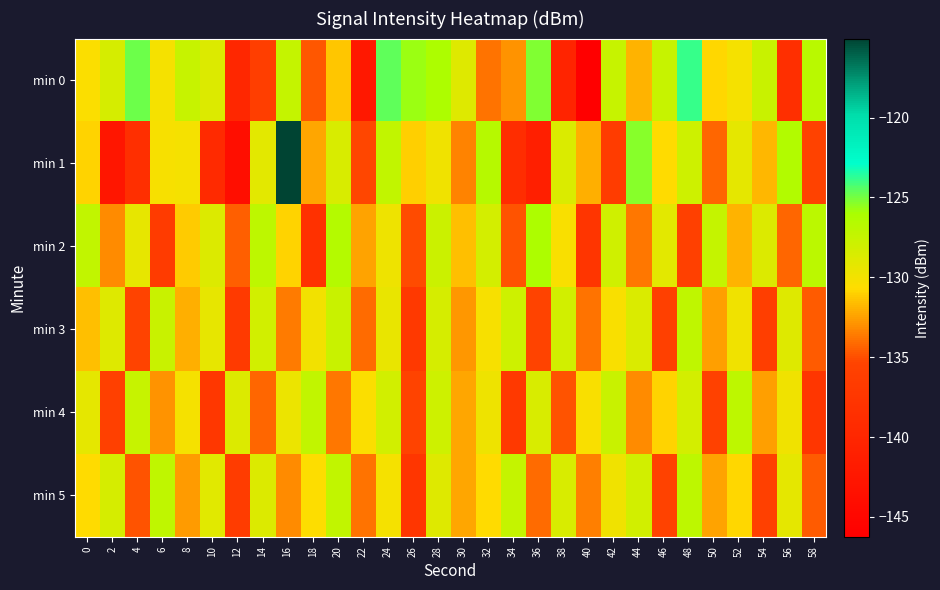

At which category does the chart reach its peak across all series?

16